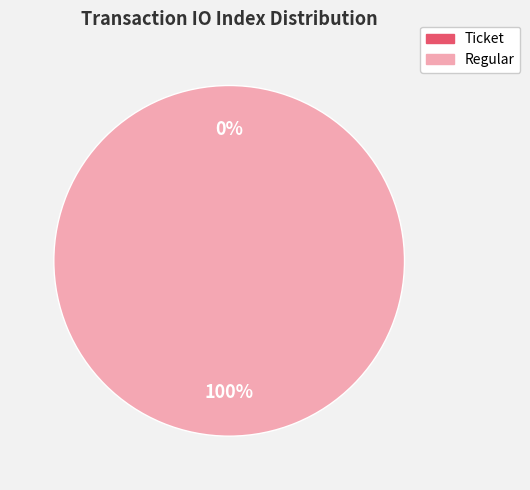

Which slice represents more than half of the pie?

Regular